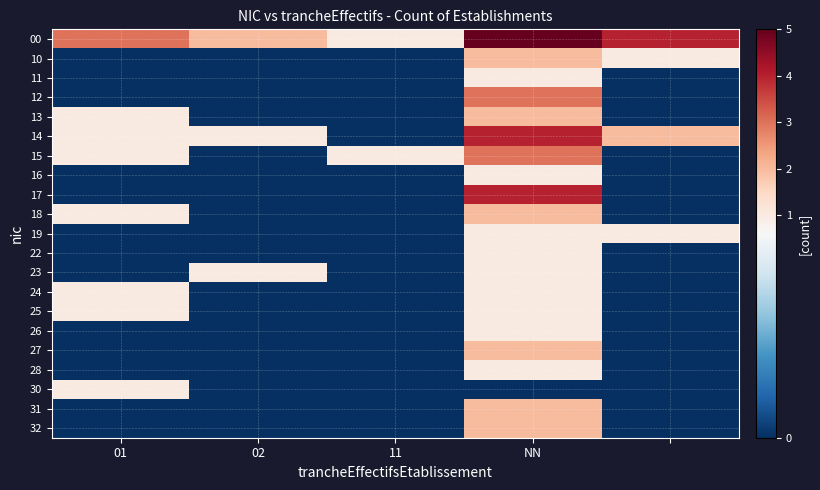

Reading left to right, what are all the values shown in this chart?

00: 3	2	1	5	4
10: 0	0	0	2	1
11: 0	0	0	1	0
12: 0	0	0	3	0
13: 1	0	0	2	0
14: 1	1	0	4	2
15: 1	0	1	3	0
16: 0	0	0	1	0
17: 0	0	0	4	0
18: 1	0	0	2	0
19: 0	0	0	1	1
22: 0	0	0	1	0
23: 0	1	0	1	0
24: 1	0	0	1	0
25: 1	0	0	1	0
26: 0	0	0	1	0
27: 0	0	0	2	0
28: 0	0	0	1	0
30: 1	0	0	0	0
31: 0	0	0	2	0
32: 0	0	0	2	0